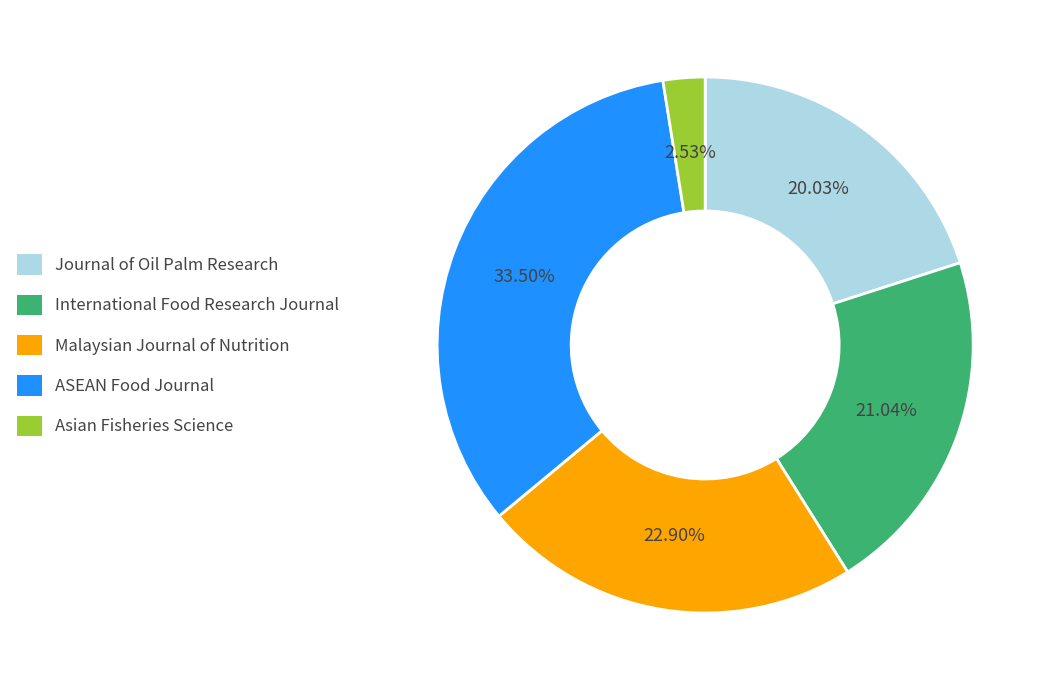

Which slice is the smallest?

Asian Fisheries Science